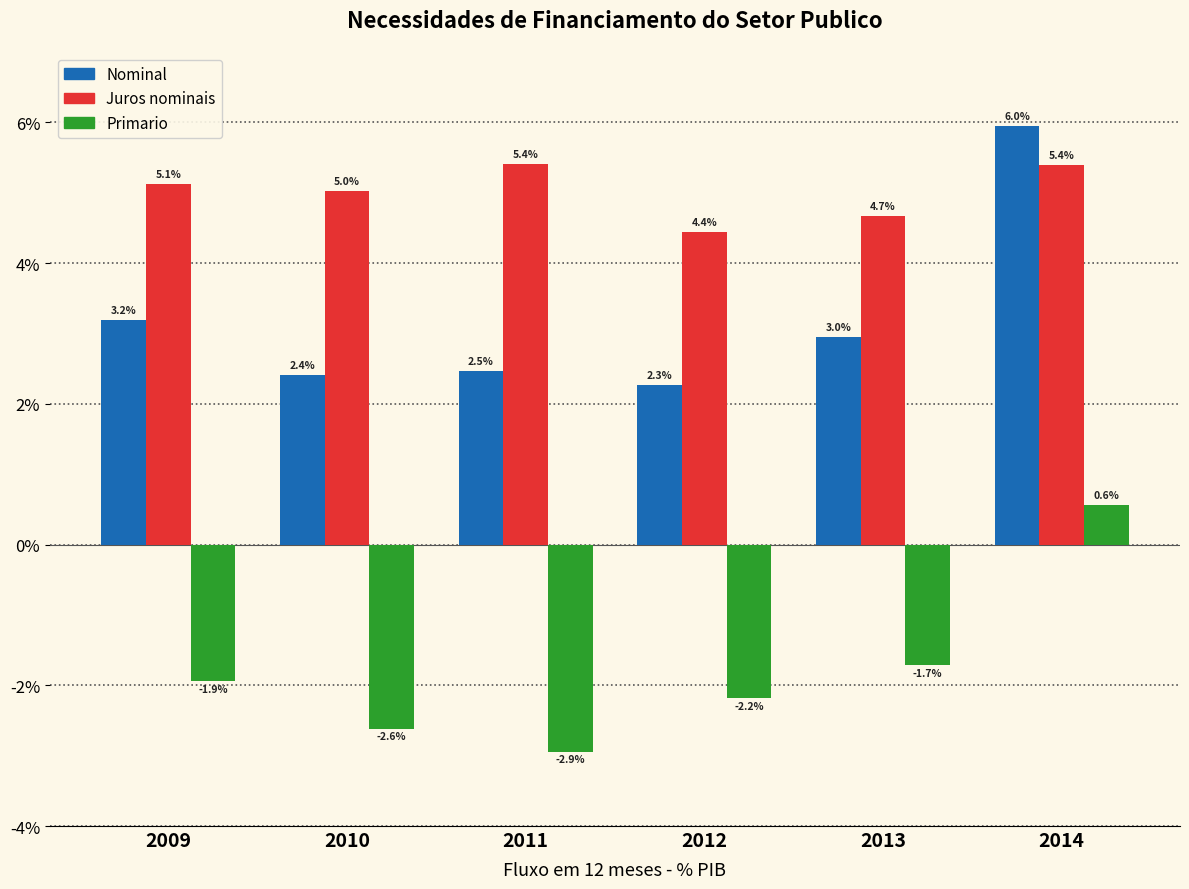

Rank the series by their average value, from highest to lowest.

Juros nominais, Nominal, Primario